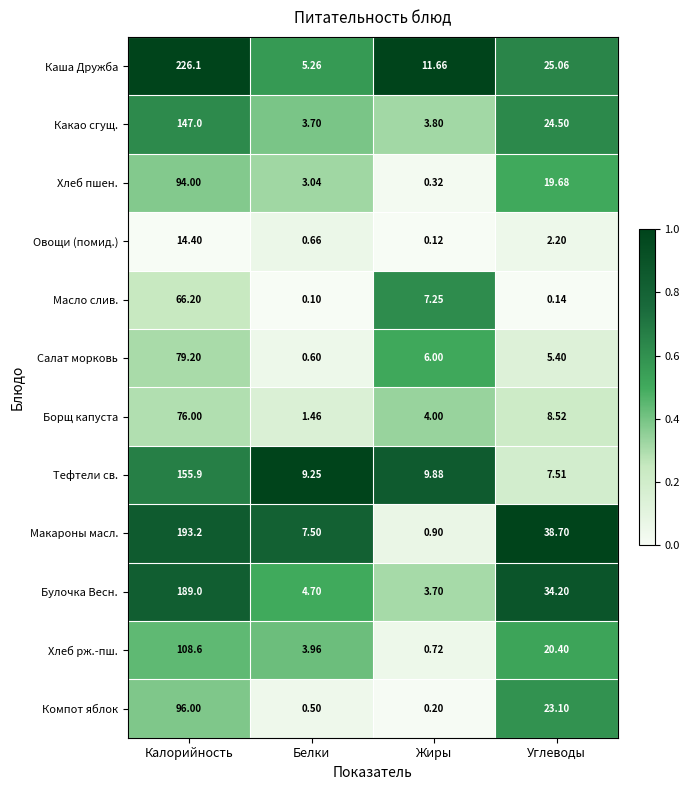

Where does the Макароны масл. series first go above 38?

Калорийность